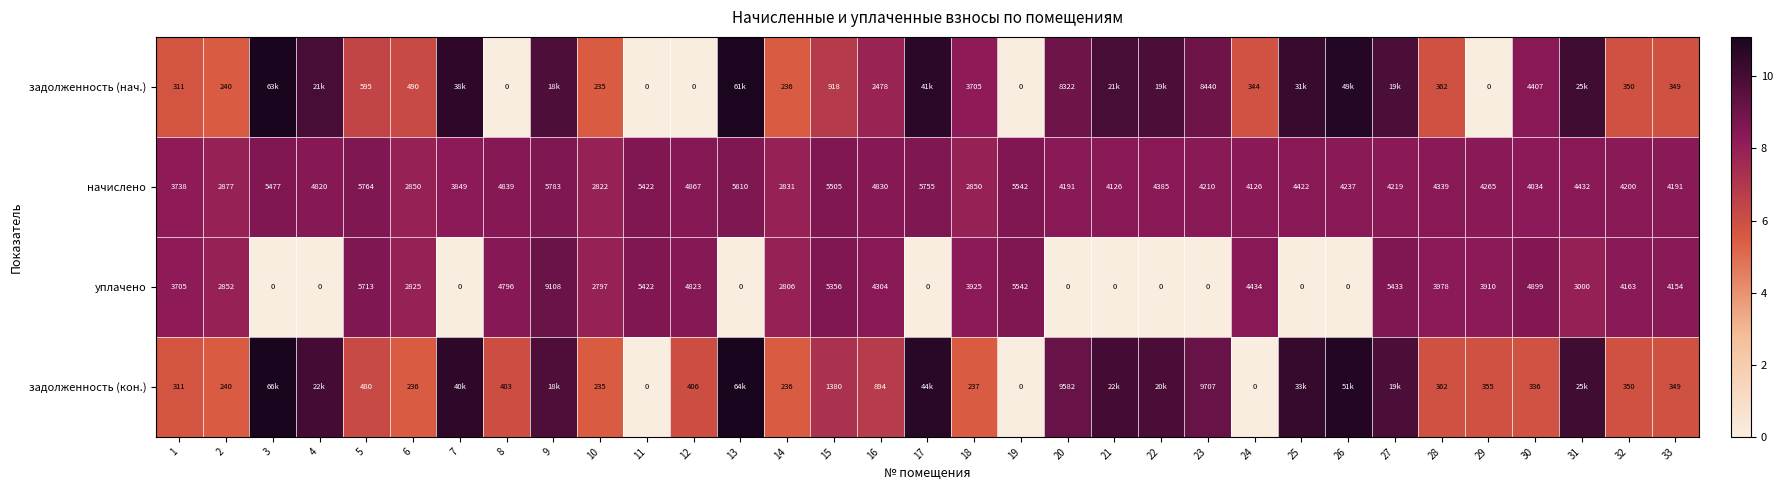

List the series in order of their peak value, highest first.

задолженность (кон.), задолженность (нач.), уплачено, начислено